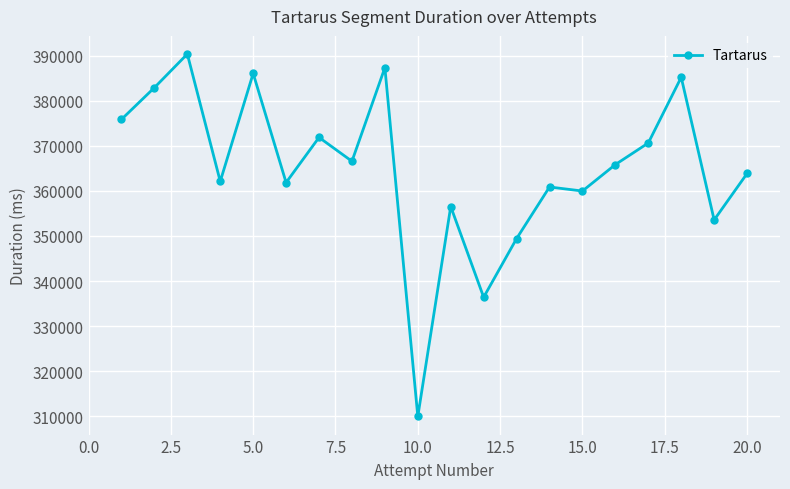

Does the chart have visible grid lines?

Yes